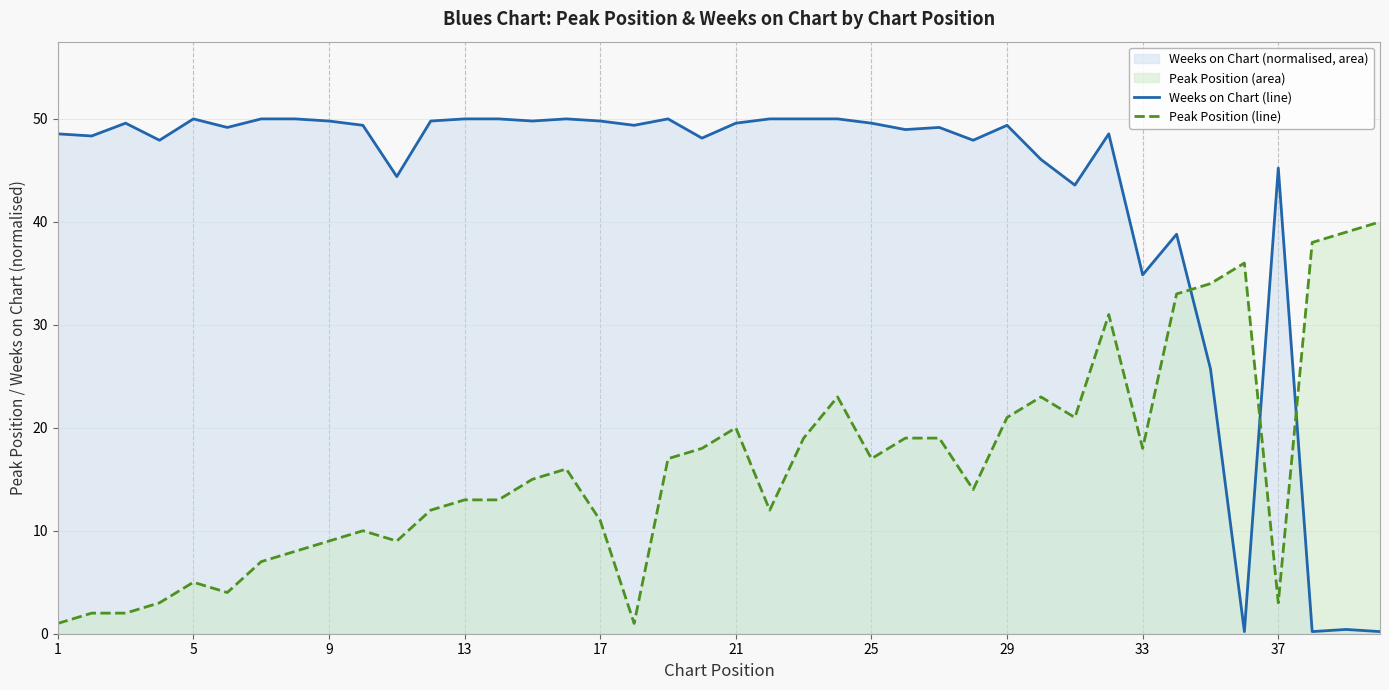

Does the chart have visible grid lines?

Yes